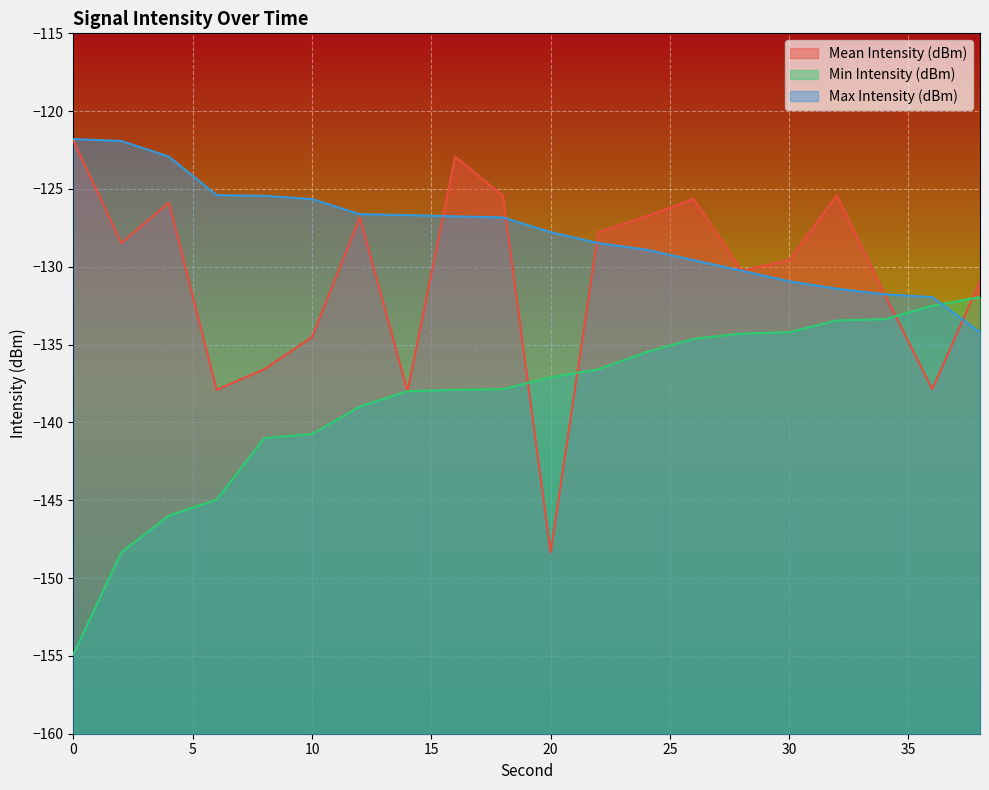

Count the number of categories in the chart.

20